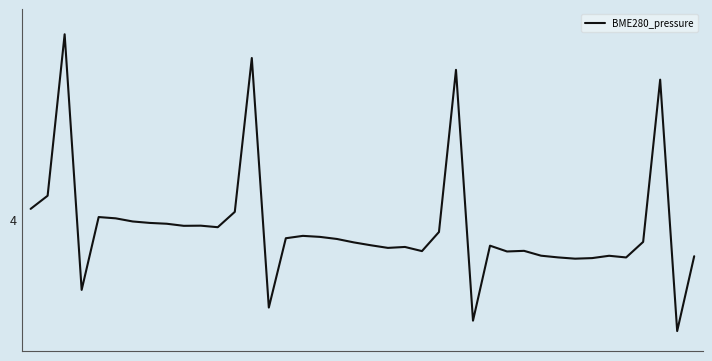

List the labels in order of value, largest first.

2, 13, 25, 37, 1, 0, 12, 4, 5, 6, 7, 8, 10, 9, 11, 24, 16, 17, 15, 18, 36, 19, 20, 27, 22, 21, 29, 23, 28, 30, 34, 39, 31, 35, 33, 32, 3, 14, 26, 38